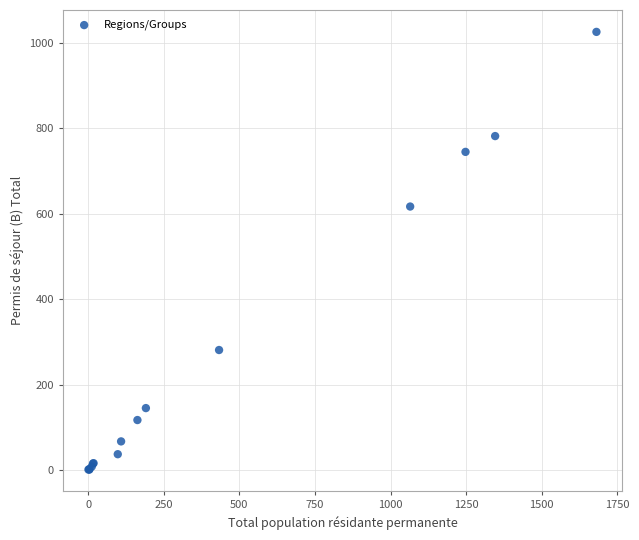

What Y value in the scatter plot is closest to 513?

617